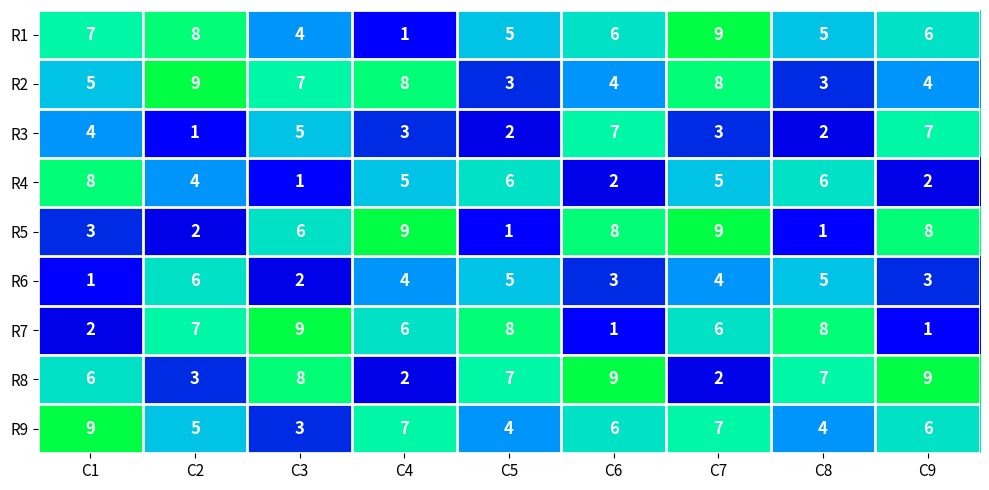

Is it true that R6 equals 3 at C6?

True